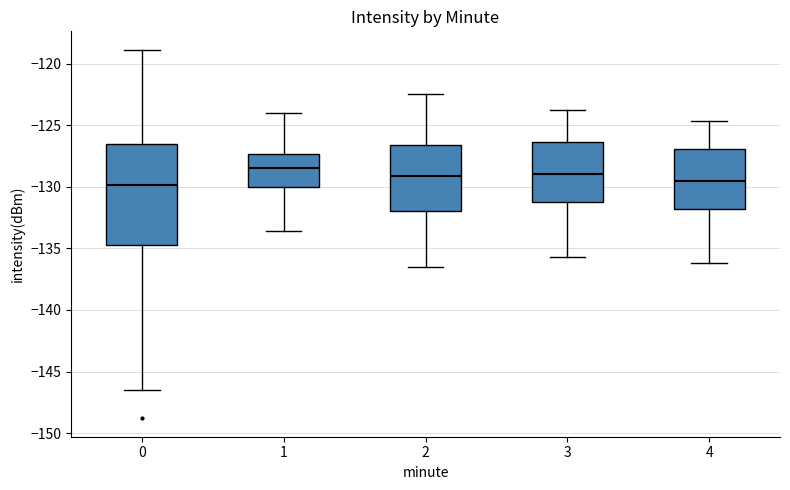

Where is the upper edge of the box at x = 0 on the y-axis? The values are not printed on the chart, so give them approximately, as read against the axis.

-126.5